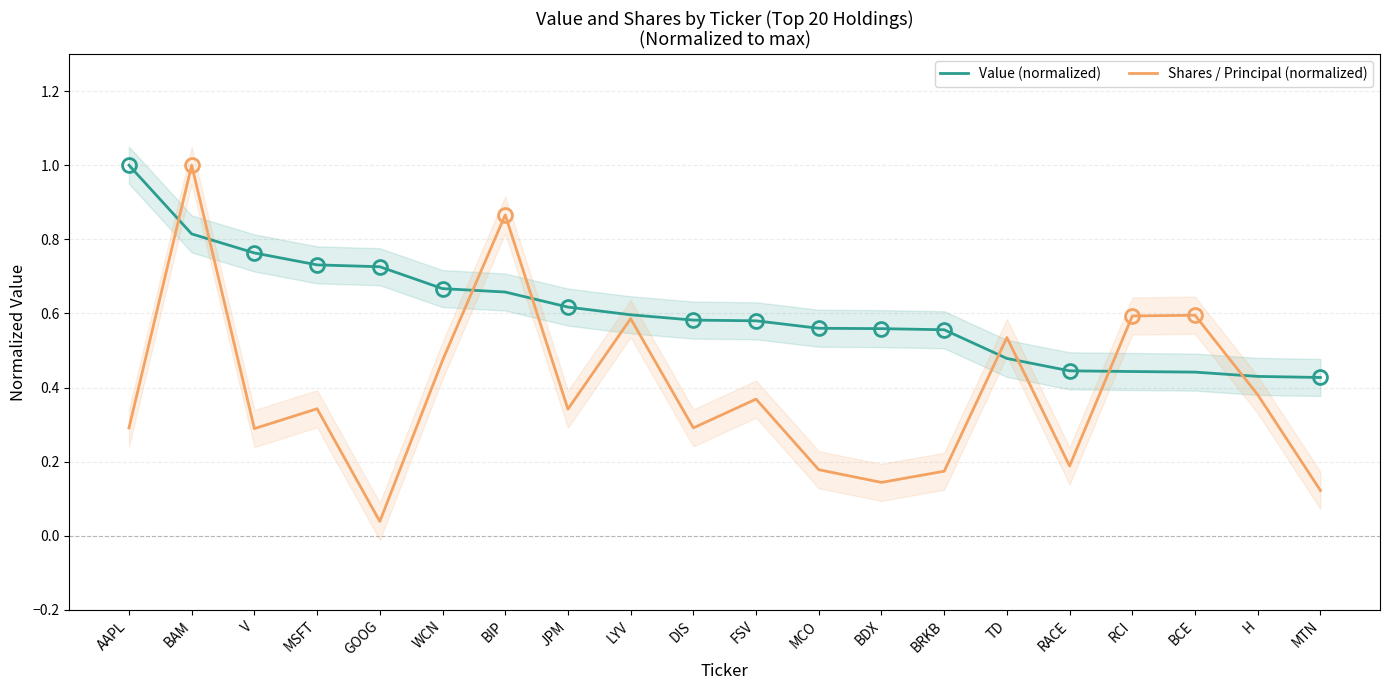

Where is the first local maximum for Shares / Principal (normalized)?

BAM